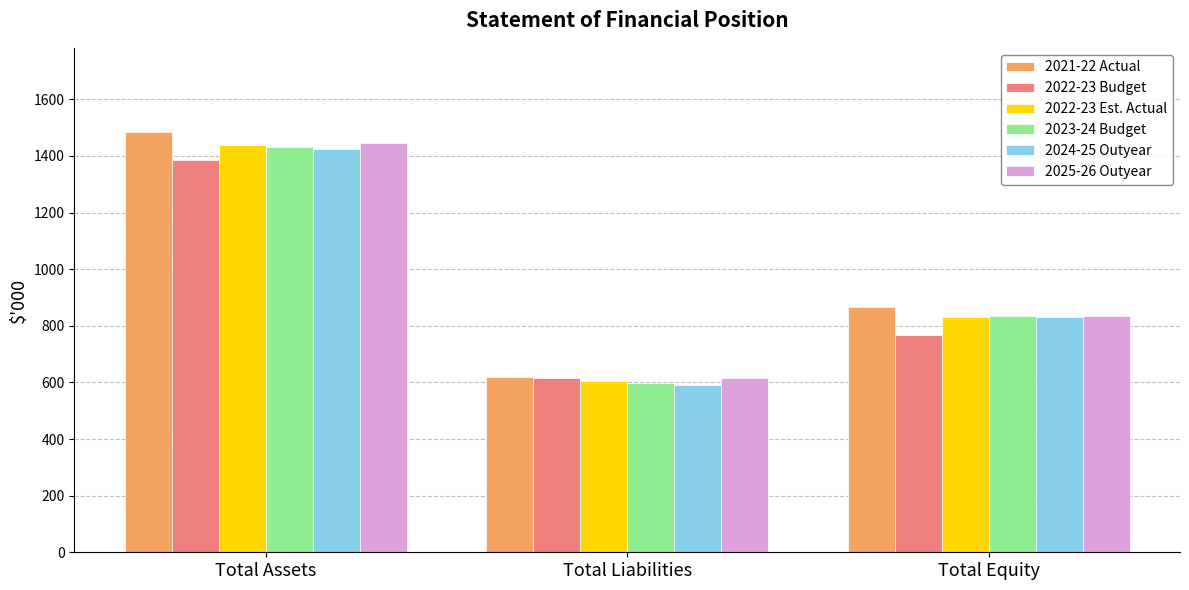

Reading left to right, list all the values displayed in this chart.

2021-22 Actual: 1485	618	867
2022-23 Budget: 1386	617	769
2022-23 Est. Actual: 1437	605	832
2023-24 Budget: 1430	597	833
2024-25 Outyear: 1423	591	832
2025-26 Outyear: 1447	614	833